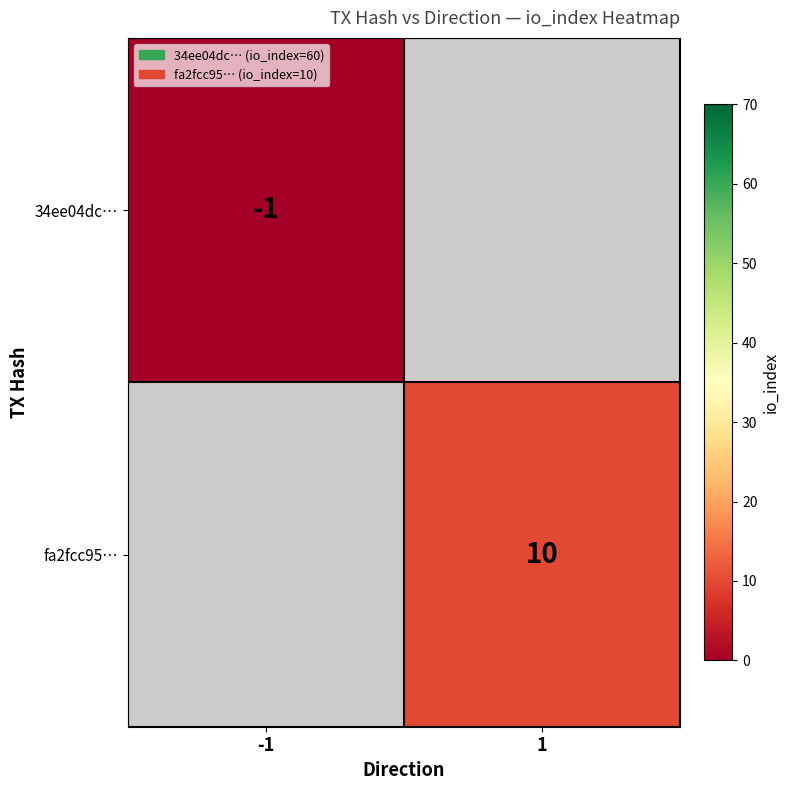

The 34ee04dc… series shows -2 at -1. True or false?

False